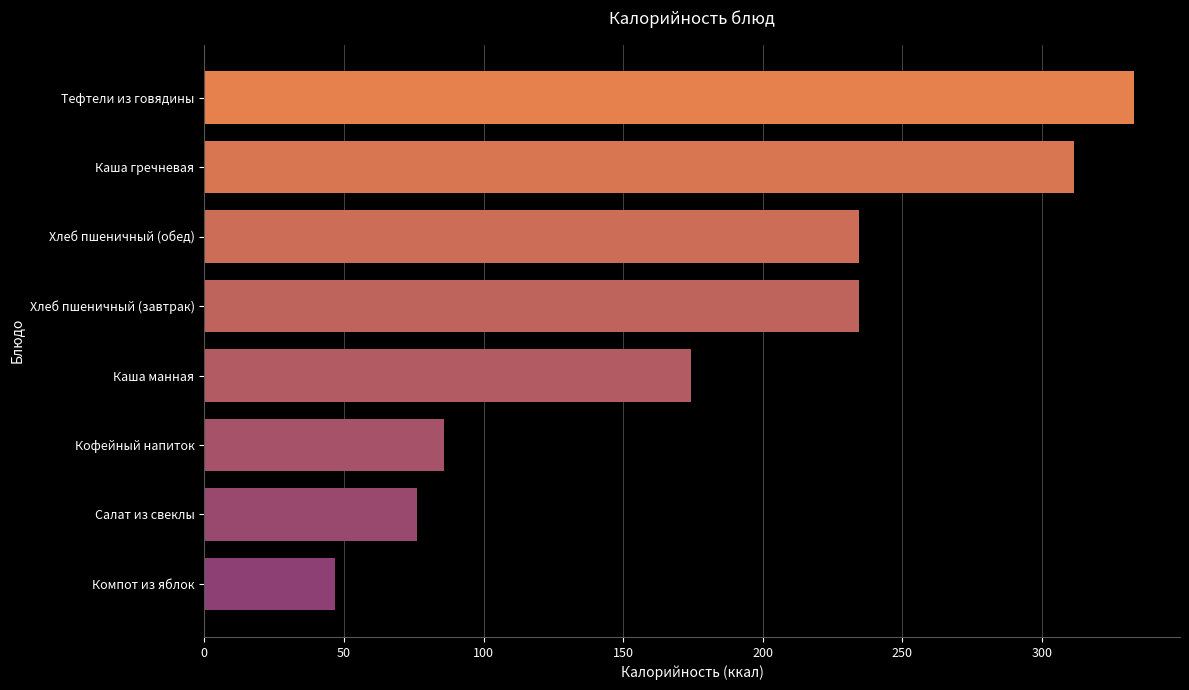

What is the greatest value displayed?

332.8